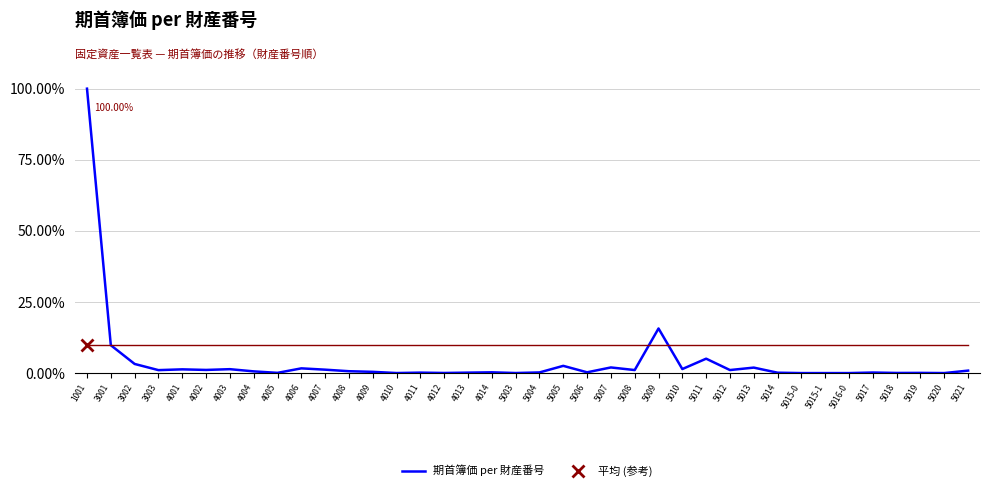

Reading left to right, transcribe all the data shown in this chart.

1001=100.0	3001=9.8	3002=3.2	3003=1.0	4001=1.3	4002=1.1	4003=1.4	4004=0.6	4005=0.1	4006=1.7	4007=1.2	4008=0.7	4009=0.4	4010=0.0	4011=0.2	4012=0.0	4013=0.2	4014=0.3	5003=0.0	5004=0.2	5005=2.5	5006=0.3	5007=2.0	5008=1.1	5009=15.7	5010=1.4	5011=5.1	5012=1.1	5013=1.9	5014=0.1	5015-0=0.0	5015-1=0.0	5016-0=0.0	5017=0.2	5018=0.0	5019=0.1	5020=0.0	5021=0.9